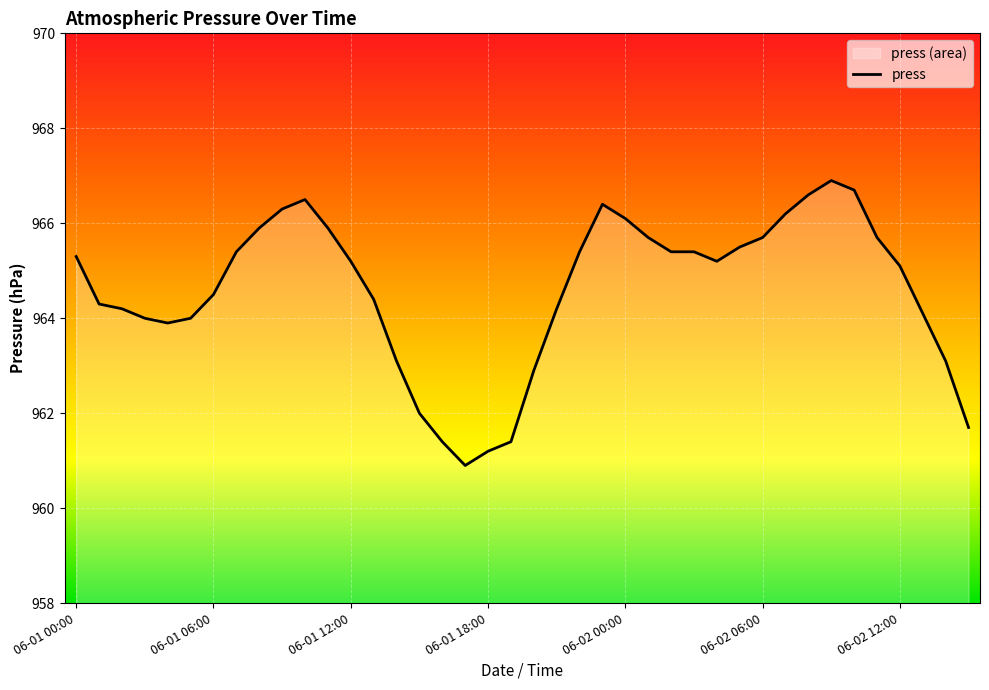

What is the sum of all values?

38583.8